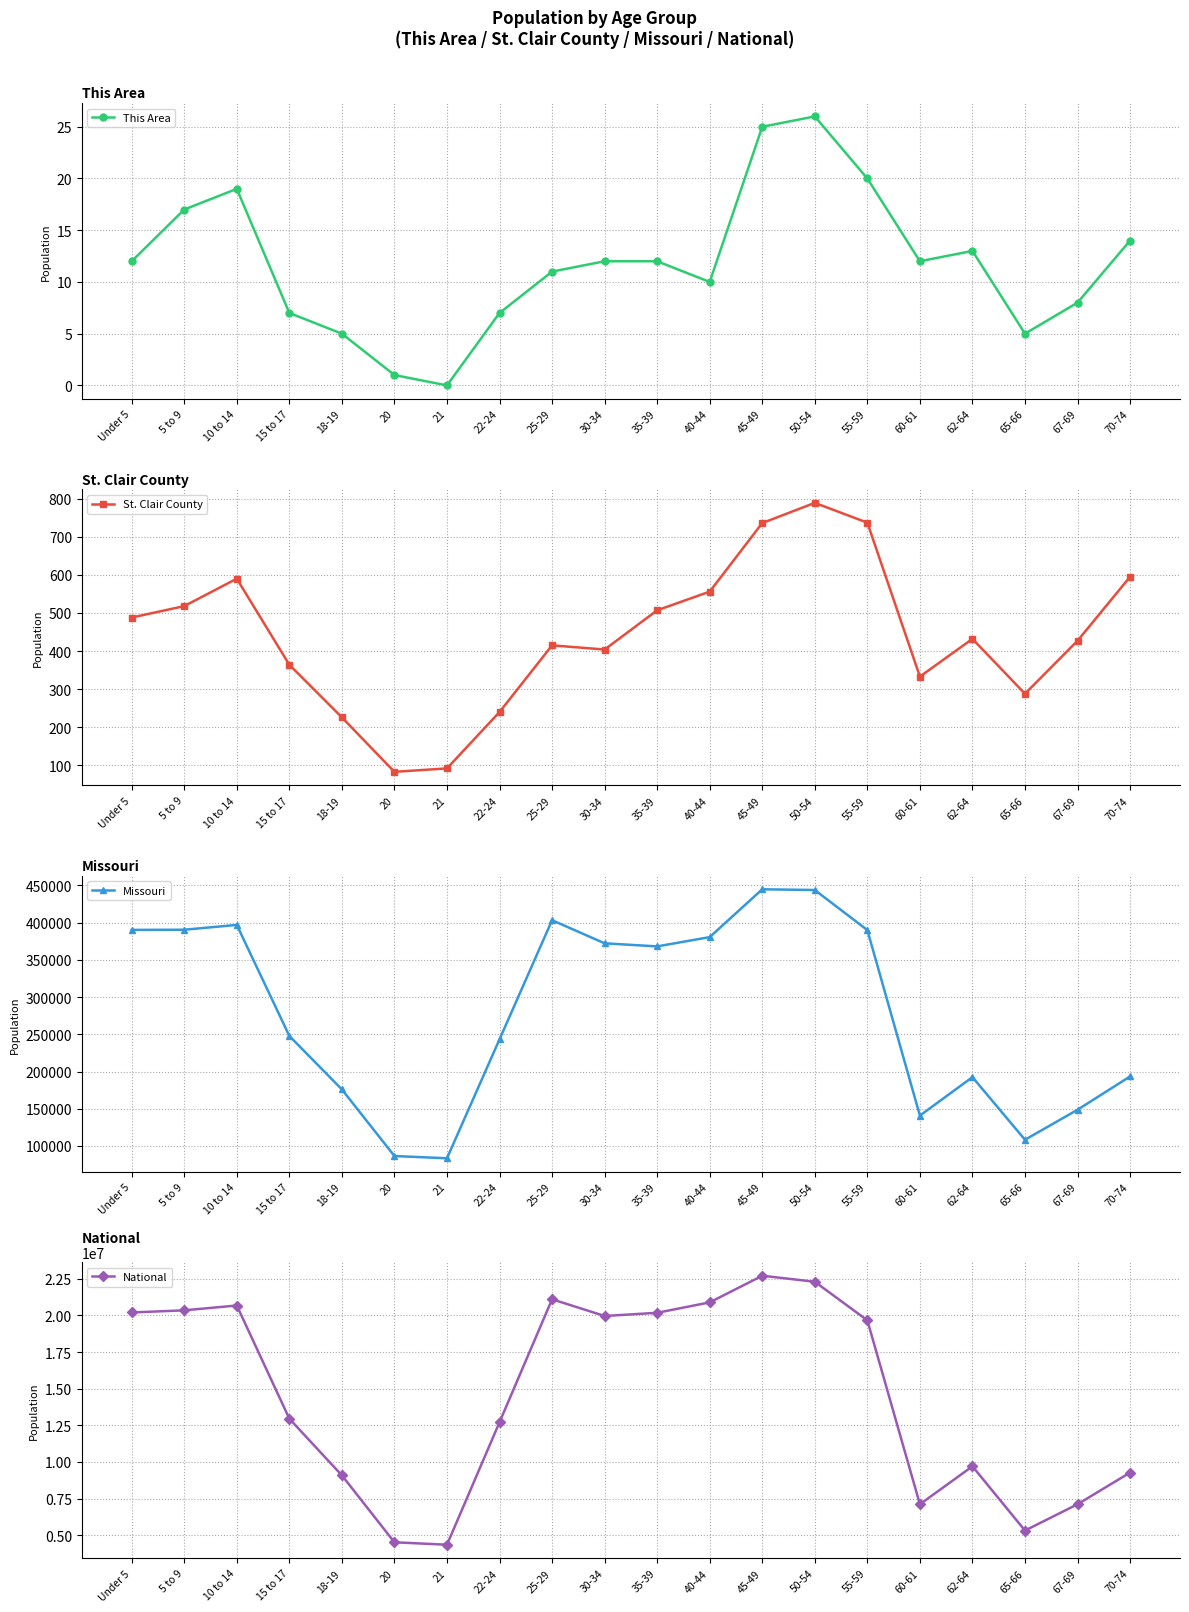

What is the label of the 4th point from the right?

62-64